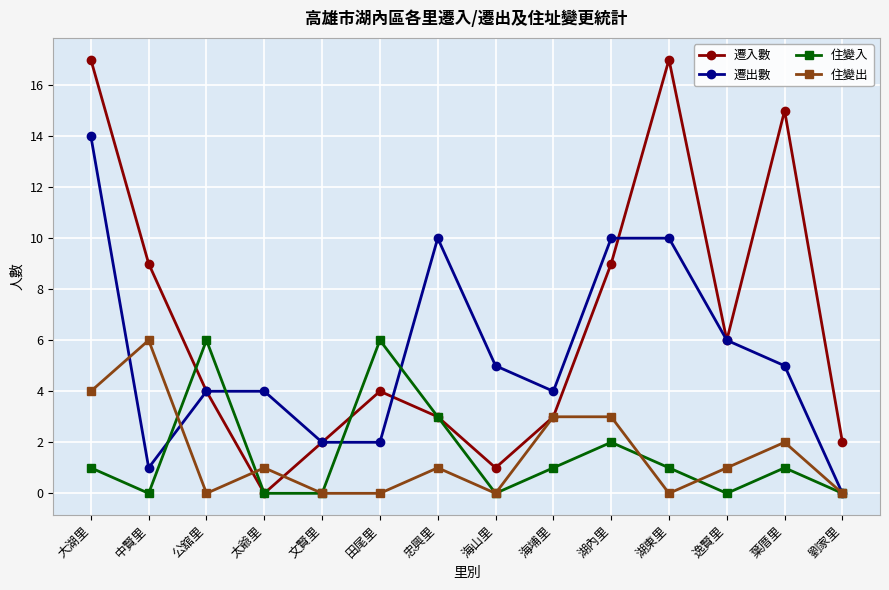

What is the label of the 6th point from the right?

海埔里